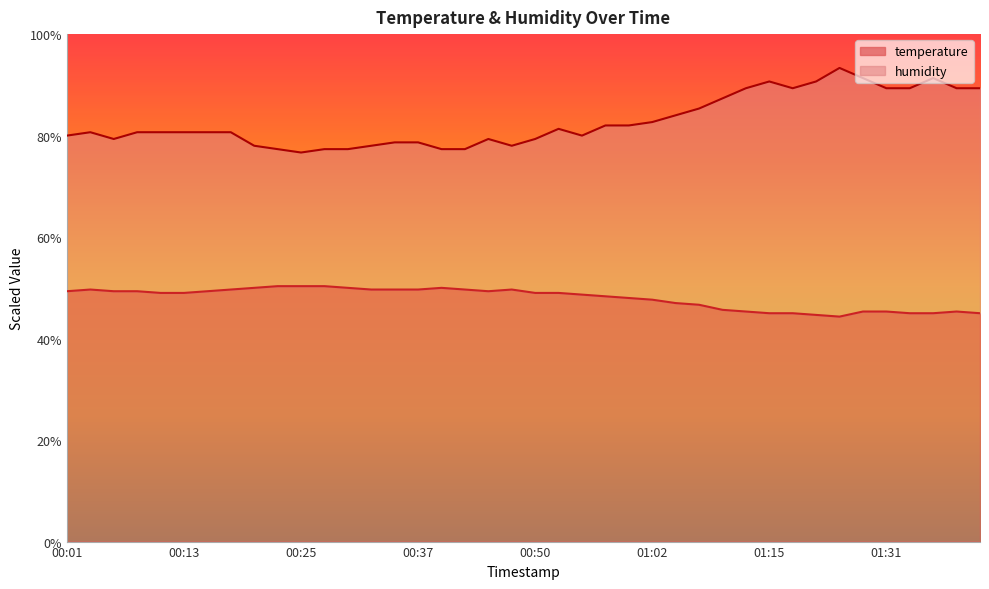

At which category is the sum across all series the highest?

01:26